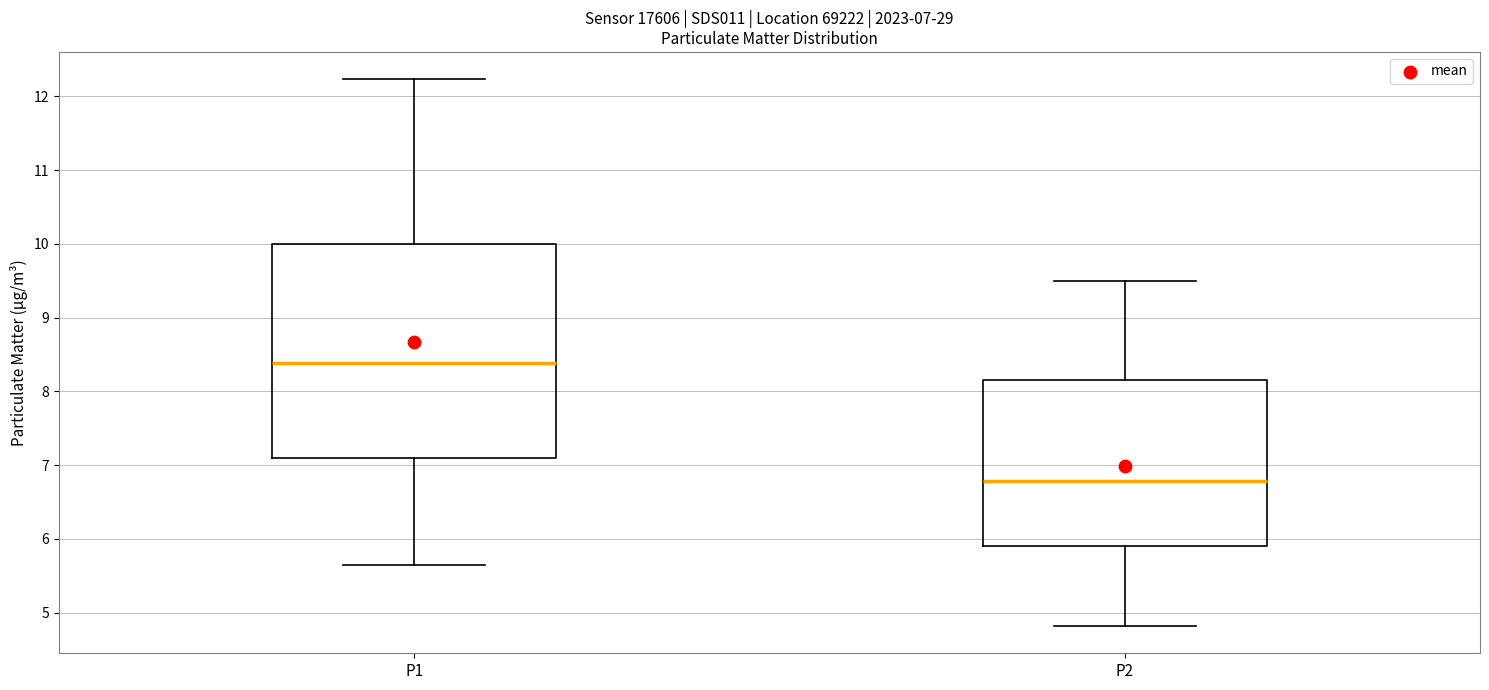

Comparing the boxes themselves (not the whiskers), which one is the tallest?

P1